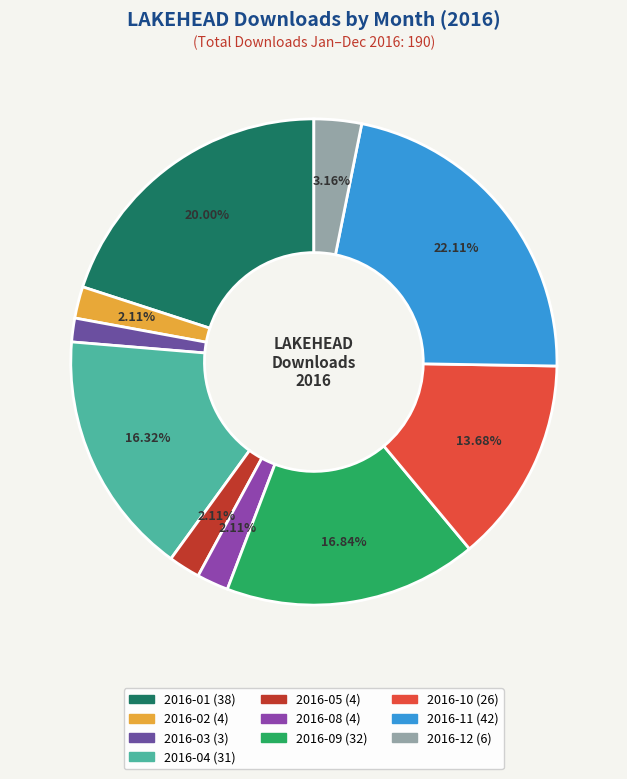

How many segments does this pie chart have?

10